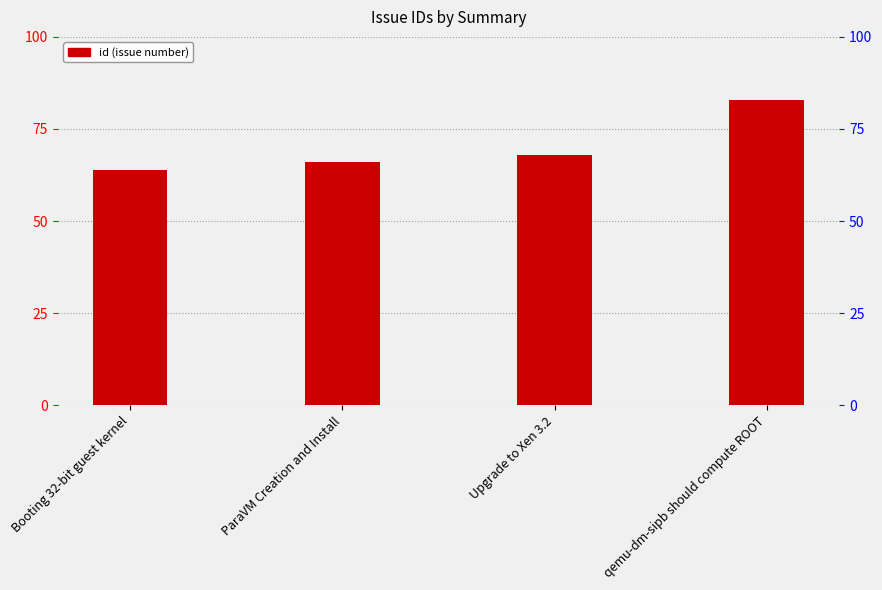

How many bars are there in total?

4